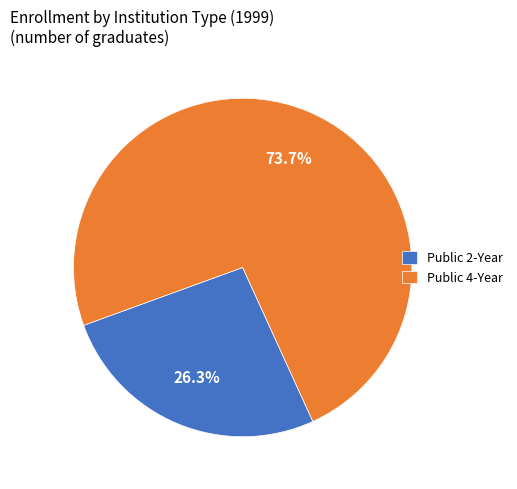

The Public 4-Year slice represents 64% of the pie. True or false?

False